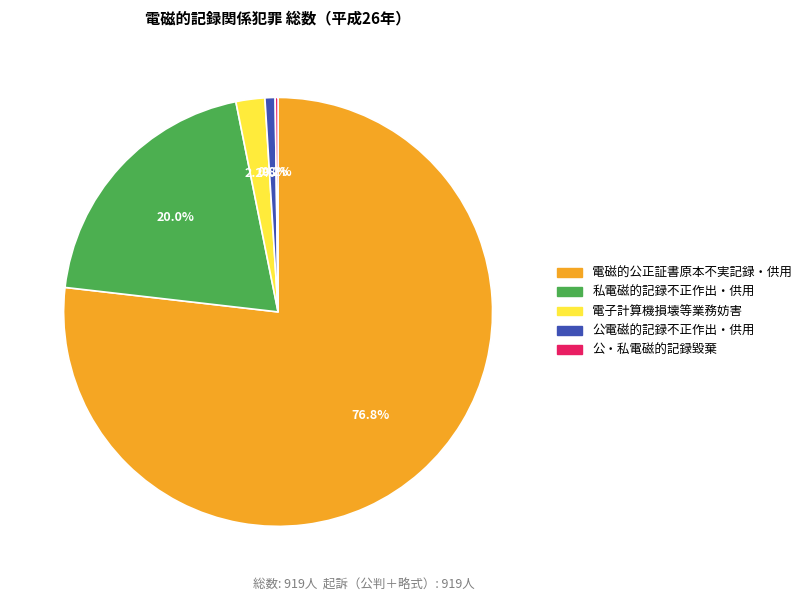

Which category has the biggest portion of the pie?

電磁的公正証書原本不実記録・供用